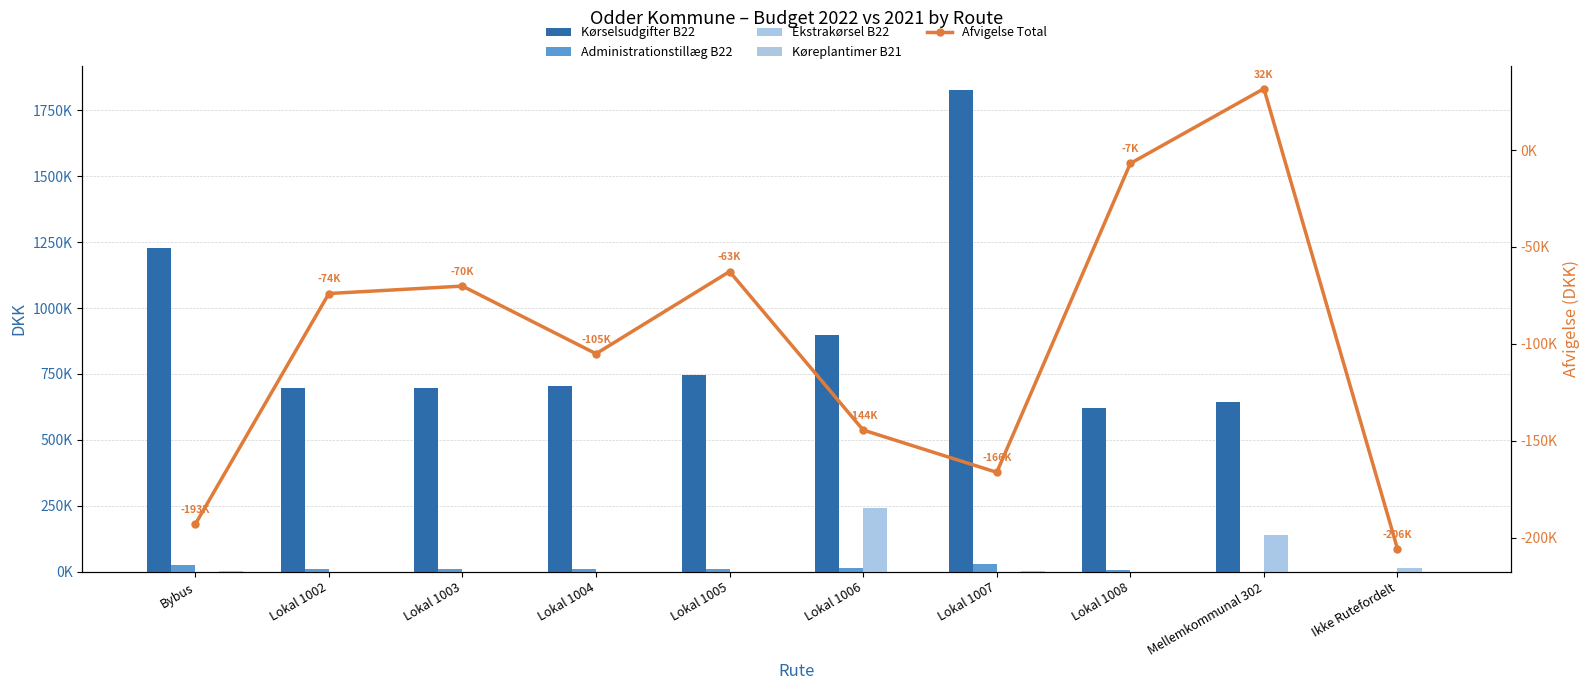

At how many categories does at least one series exceed 235093?

9